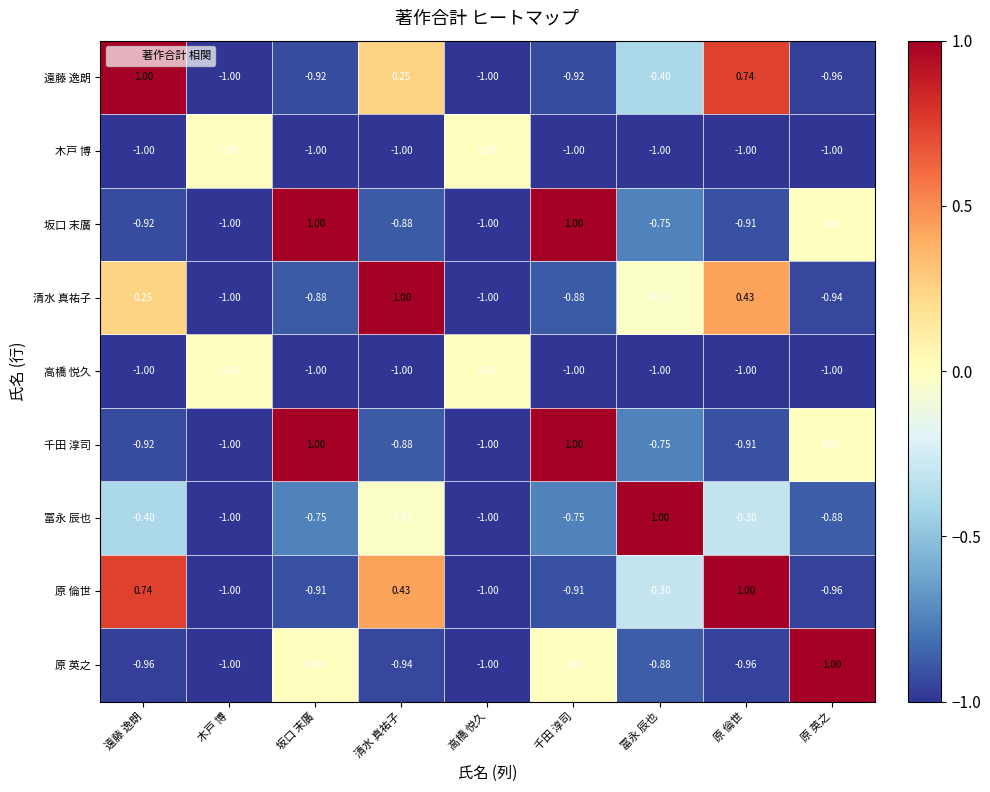

At which category is the sum across all series the highest?

原 倫世